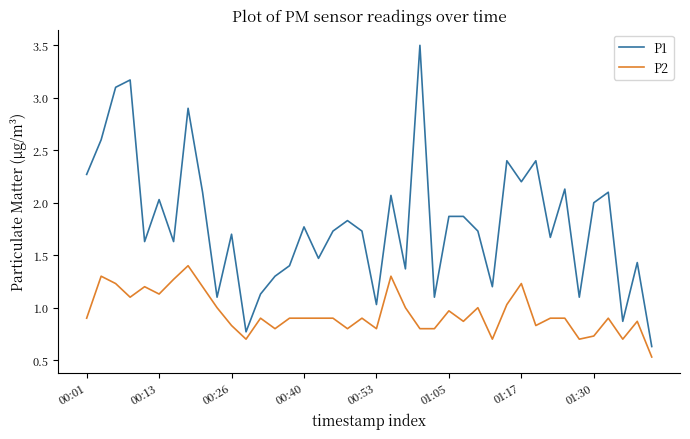

What is the maximum value for P2?

1.4